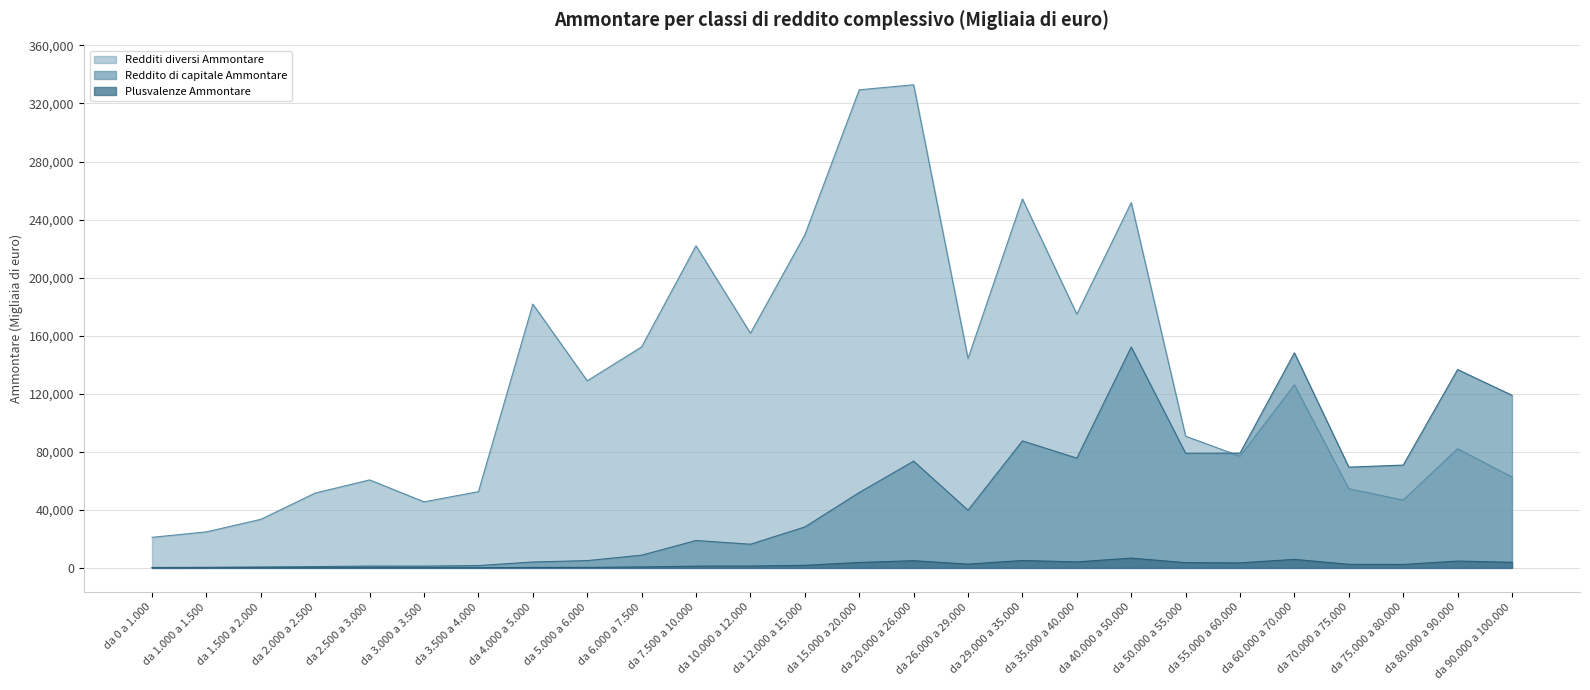

List the labels in order of Reddito di capitale Ammontare value, smallest first.

da 0 a 1.000, da 1.000 a 1.500, da 1.500 a 2.000, da 2.000 a 2.500, da 3.000 a 3.500, da 2.500 a 3.000, da 3.500 a 4.000, da 4.000 a 5.000, da 5.000 a 6.000, da 6.000 a 7.500, da 10.000 a 12.000, da 7.500 a 10.000, da 12.000 a 15.000, da 26.000 a 29.000, da 15.000 a 20.000, da 70.000 a 75.000, da 75.000 a 80.000, da 20.000 a 26.000, da 35.000 a 40.000, da 50.000 a 55.000, da 55.000 a 60.000, da 29.000 a 35.000, da 90.000 a 100.000, da 80.000 a 90.000, da 60.000 a 70.000, da 40.000 a 50.000